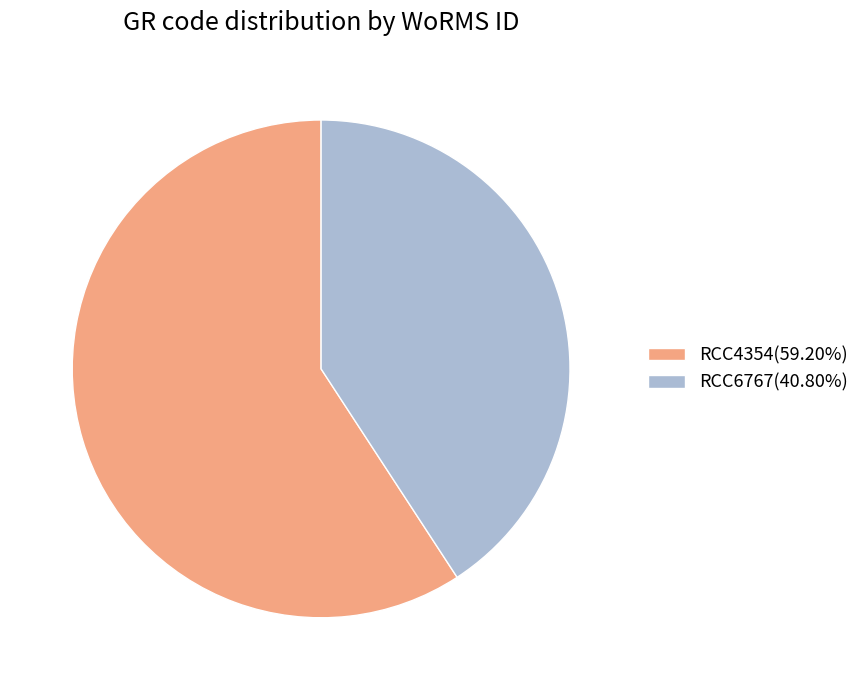

Rank the categories by value from highest to lowest.

RCC4354, RCC6767